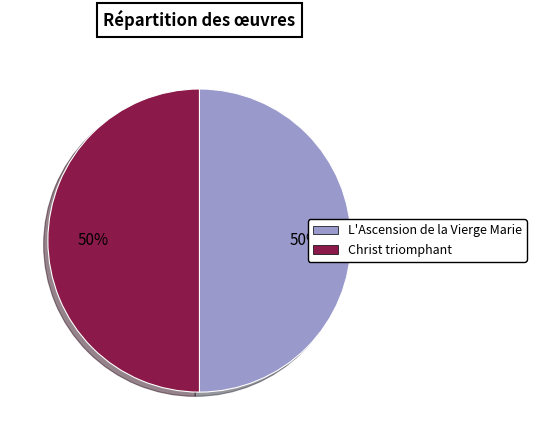

To the nearest percent, what percentage of the pie is Christ triomphant?

50%